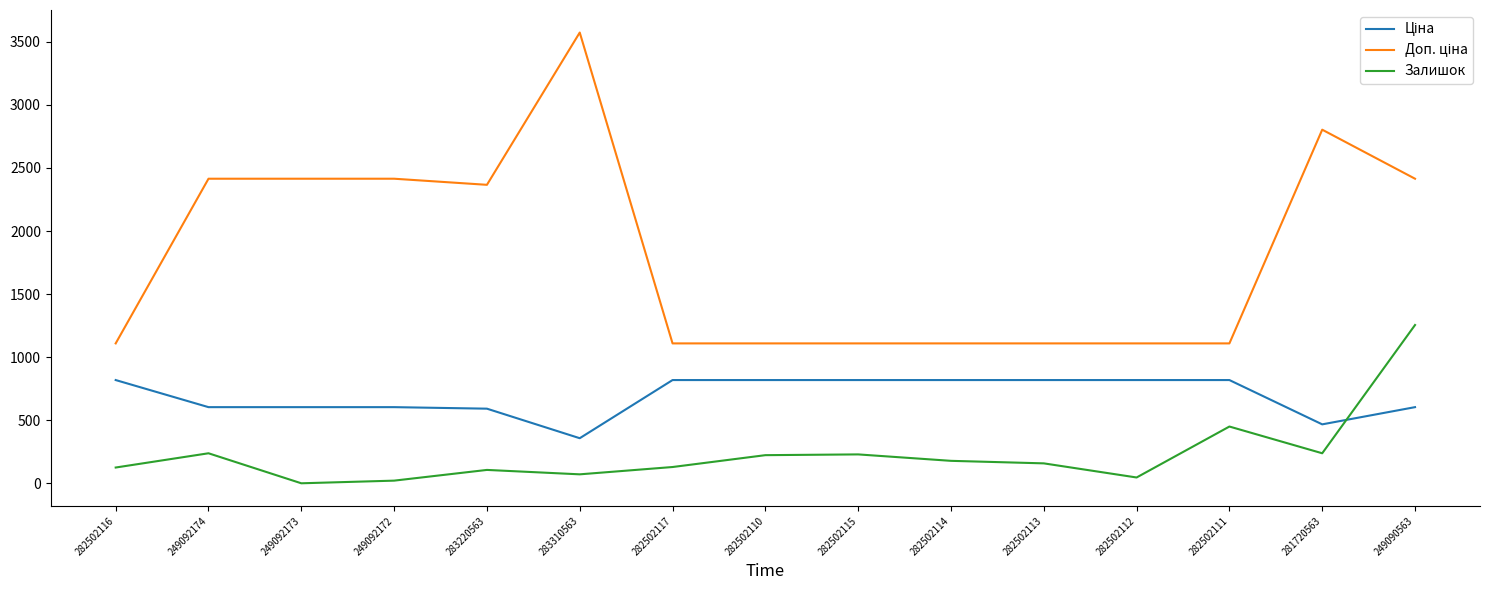

The Залишок series shows 125.0 at 282502116. True or false?

True